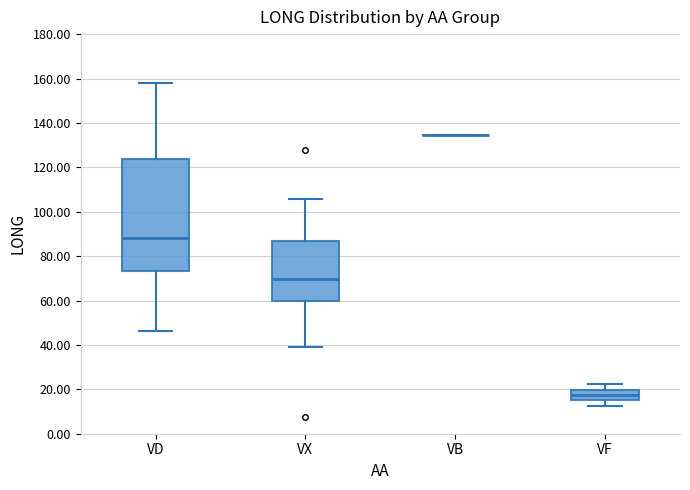

Where does the upper whisker of the box for VF end on the y-axis? The values are not printed on the chart, so give them approximately, as read against the axis.

22